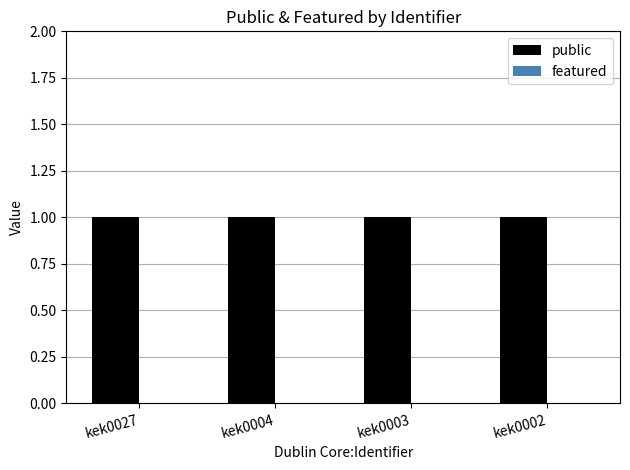

Where is featured nearest to the value 0?

kek0027